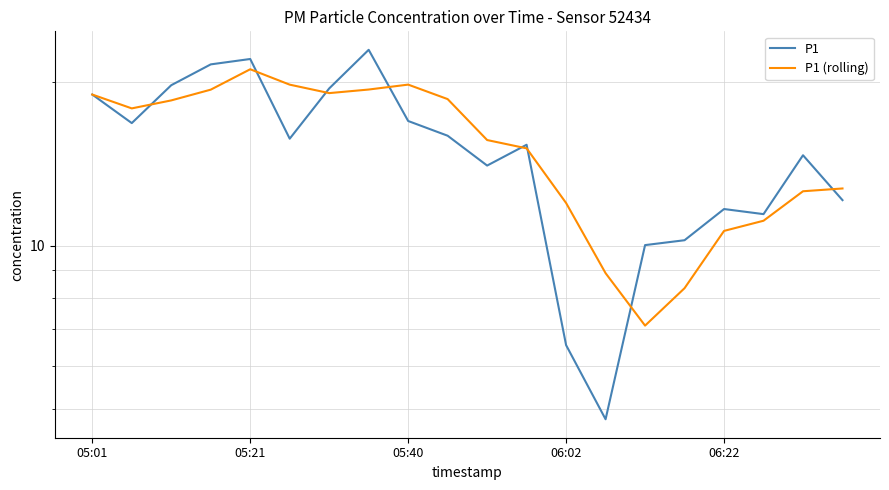

List the series in order of their overall mean, highest first.

P1 (rolling), P1